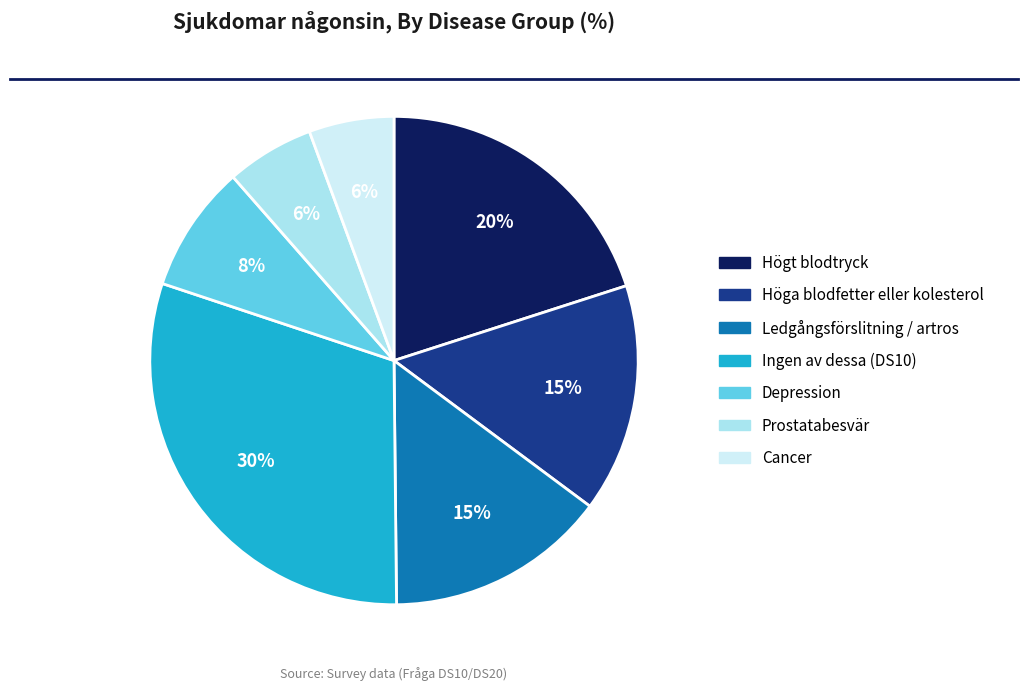

Do Högt blodtryck and Prostatabesvär together represent more than half of the pie?

No